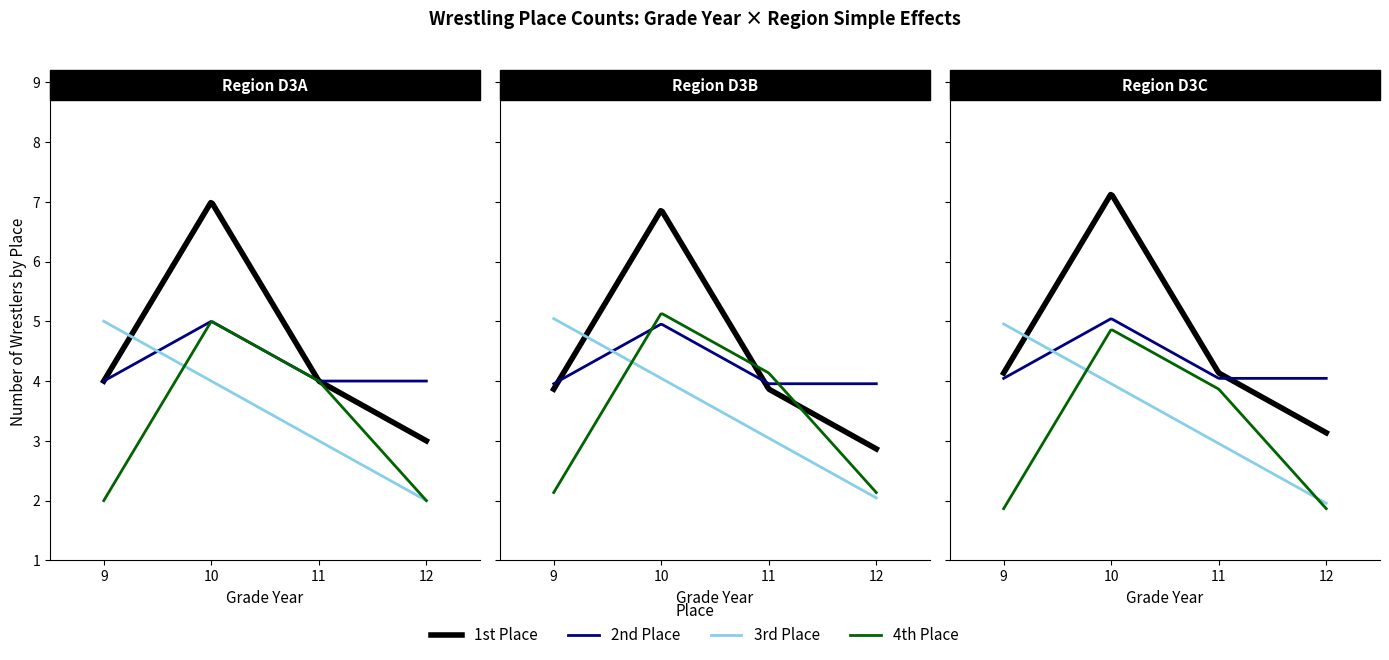

Where is Place 2 nearest to the value 2?

9